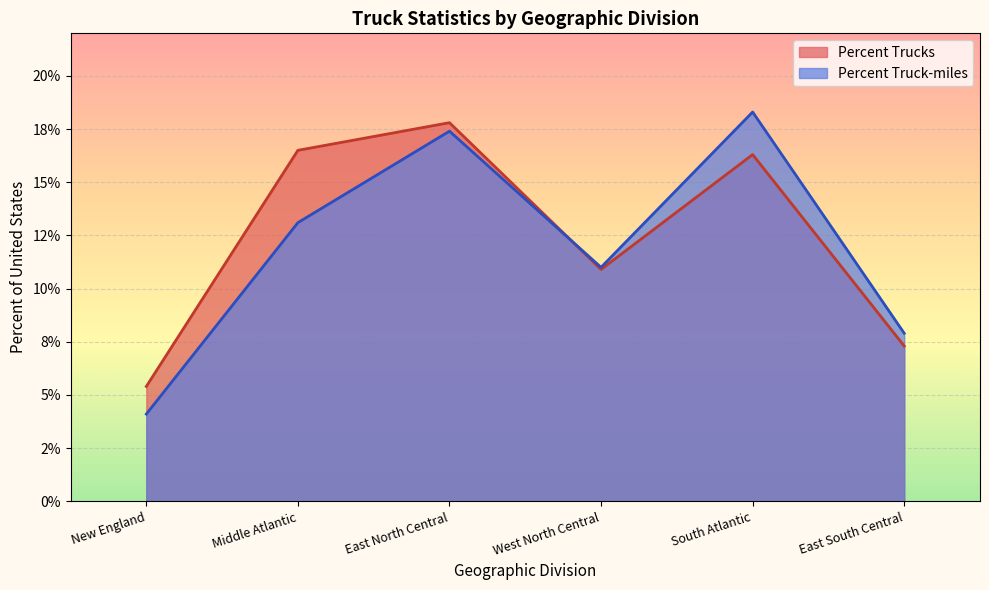

Rank the series at Middle Atlantic from highest to lowest value.

Percent Trucks, Percent Truck-miles